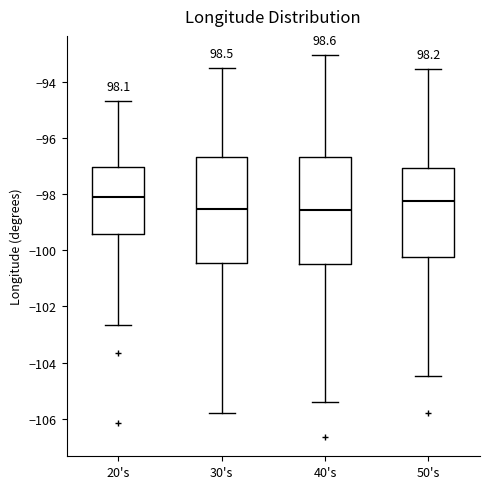

Reading left to right, transcribe this box plot: for each box, give where its median line is, the range the box spans, and where its two whiskers end, as read against the y-axis. The values are not printed on the chart, so give them approximately, as read against the axis.

20's: median -98.2, box -99.4 to -97.0, whiskers -102.6 to -94.6
30's: median -98.6, box -100.4 to -96.6, whiskers -105.8 to -93.6
40's: median -98.6, box -100.4 to -96.6, whiskers -105.4 to -93.0
50's: median -98.2, box -100.2 to -97.0, whiskers -104.4 to -93.6